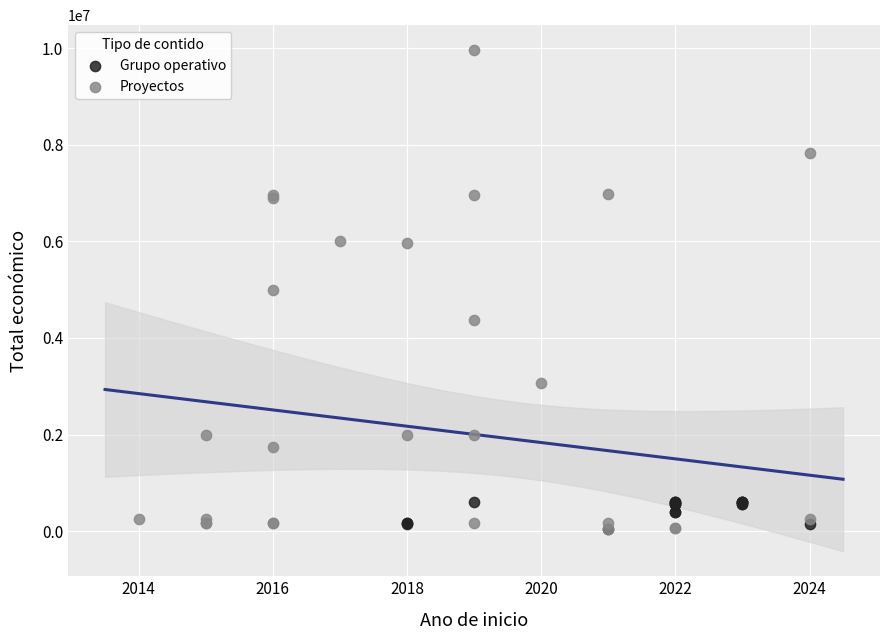

Which series has the widest spread of Y values?

Proyectos